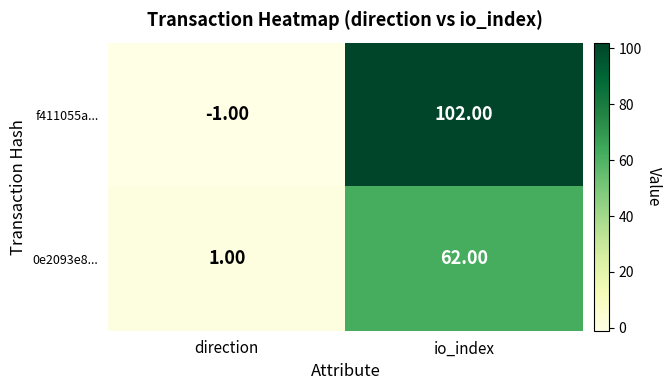

What is the maximum value shown in the chart?

102